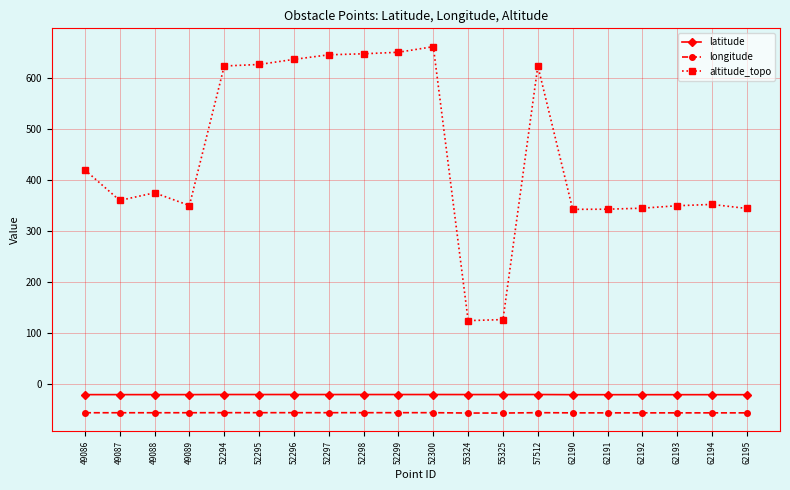

How many values in the altitude_topo series are below 375?

10